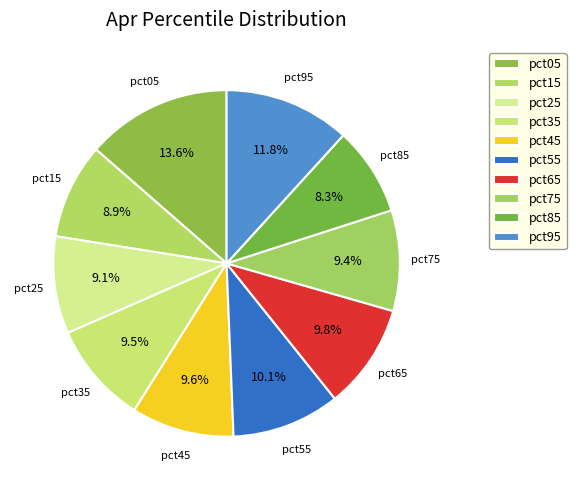

To the nearest percent, what portion does pct35 represent?

9%